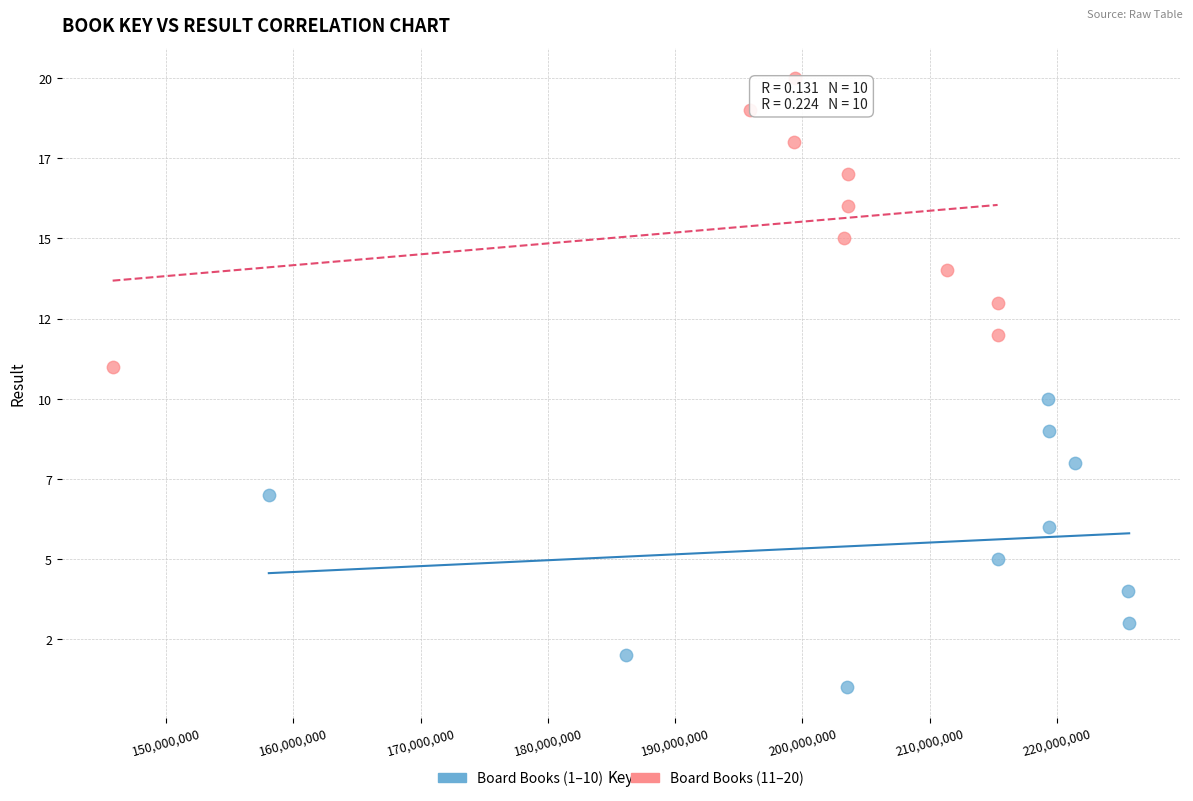

What are all the series names shown in the legend?

Board Books (1–10), Board Books (11–20)